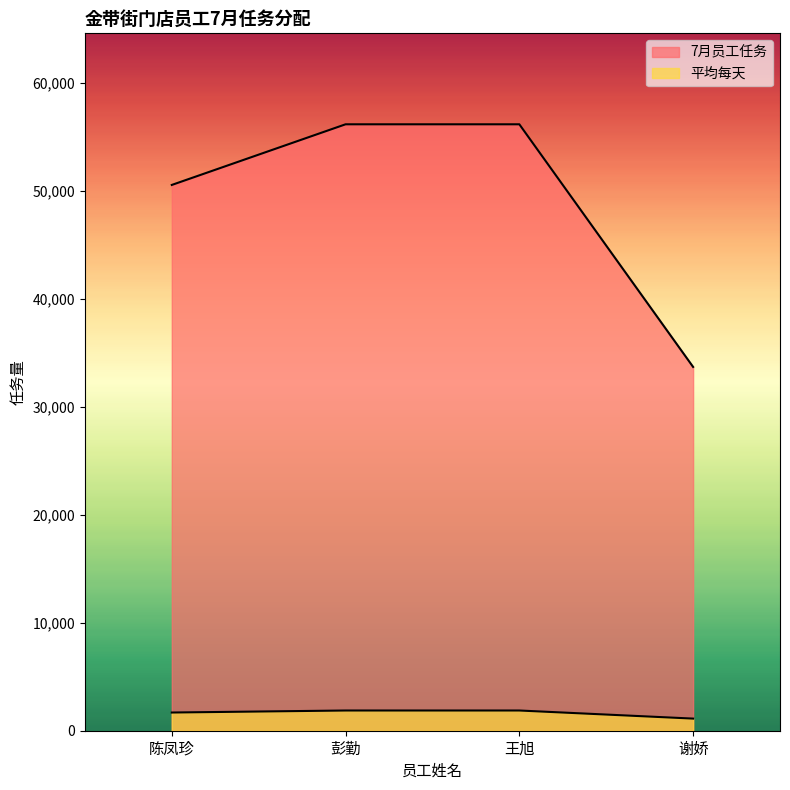

What is the smallest value displayed?

1123.0